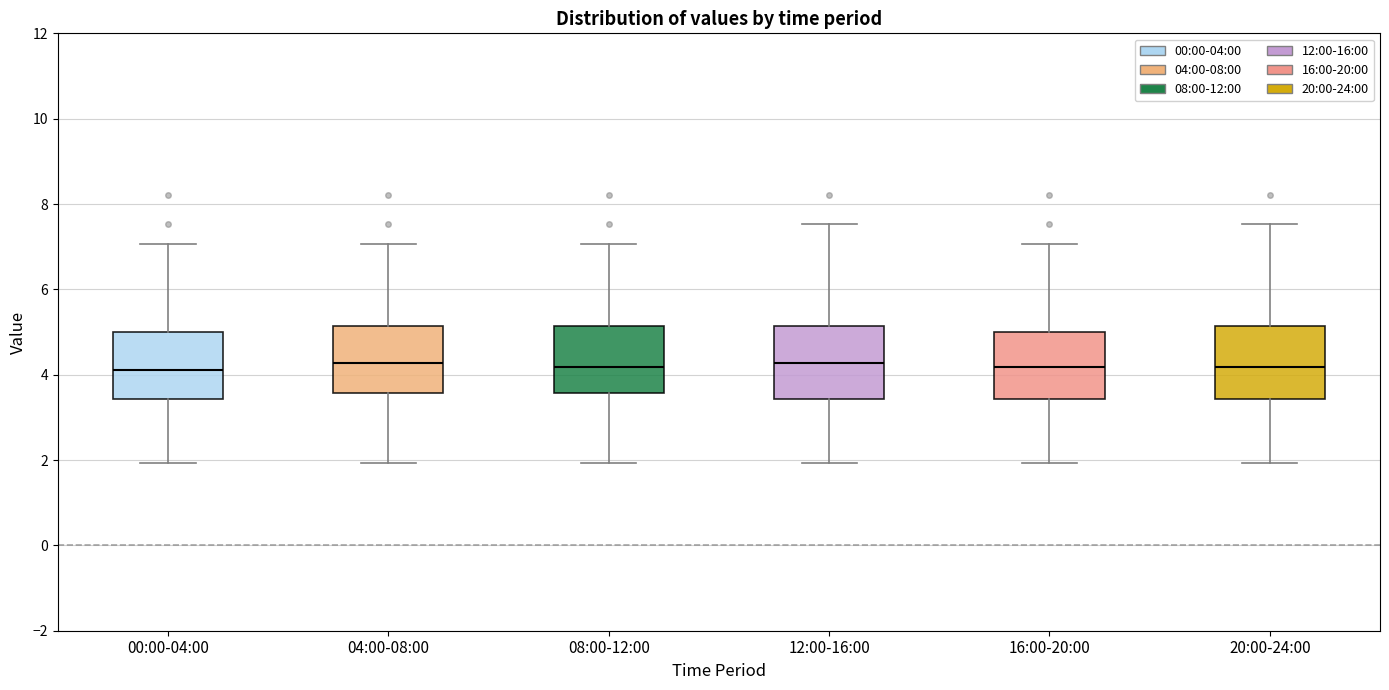

Reading left to right, transcribe this box plot: for each box, give where its median line is, the range the box spans, and where its two whiskers end, as read against the y-axis. The values are not printed on the chart, so give them approximately, as read against the axis.

00:00-04:00: median 4.2, box 3.4 to 5.0, whiskers 2.0 to 7.0
04:00-08:00: median 4.2, box 3.6 to 5.2, whiskers 2.0 to 7.0
08:00-12:00: median 4.2, box 3.6 to 5.2, whiskers 2.0 to 7.0
12:00-16:00: median 4.2, box 3.4 to 5.2, whiskers 2.0 to 7.6
16:00-20:00: median 4.2, box 3.4 to 5.0, whiskers 2.0 to 7.0
20:00-24:00: median 4.2, box 3.4 to 5.2, whiskers 2.0 to 7.6